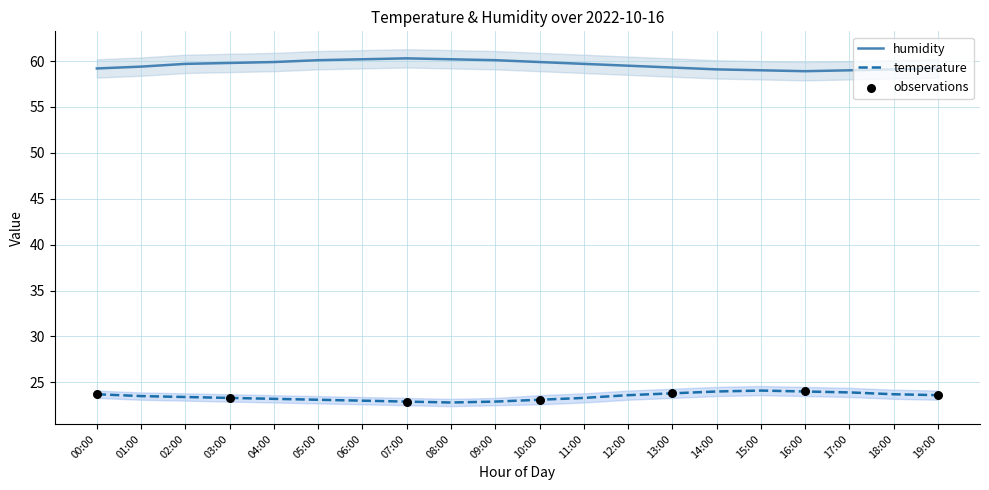

Which series has the largest total across all categories?

humidity